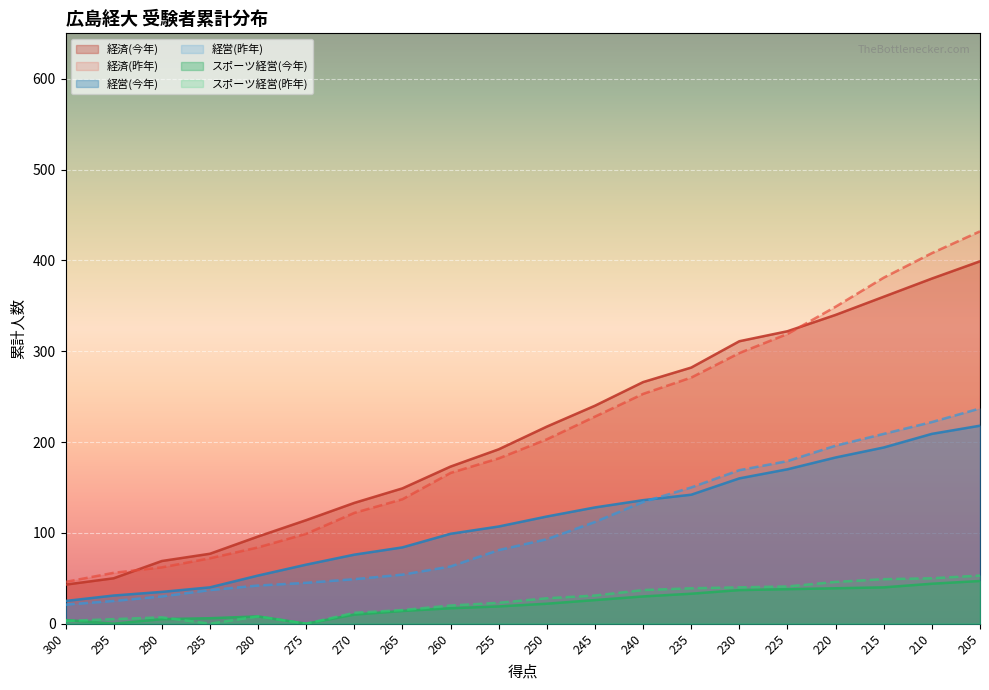

At which category is the sum across all series the highest?

205